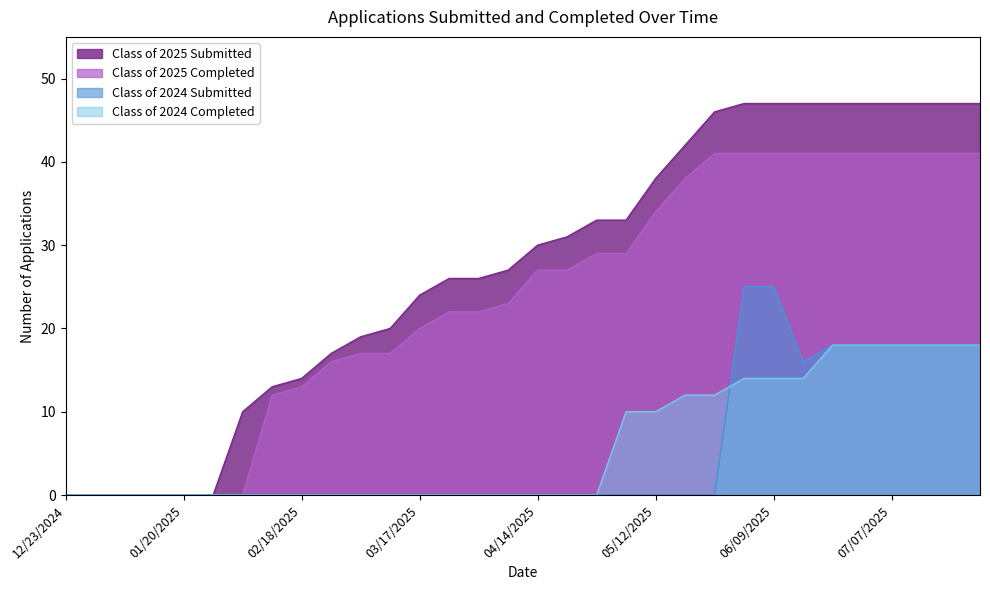

Does the chart display data point markers on the line(s)?

No